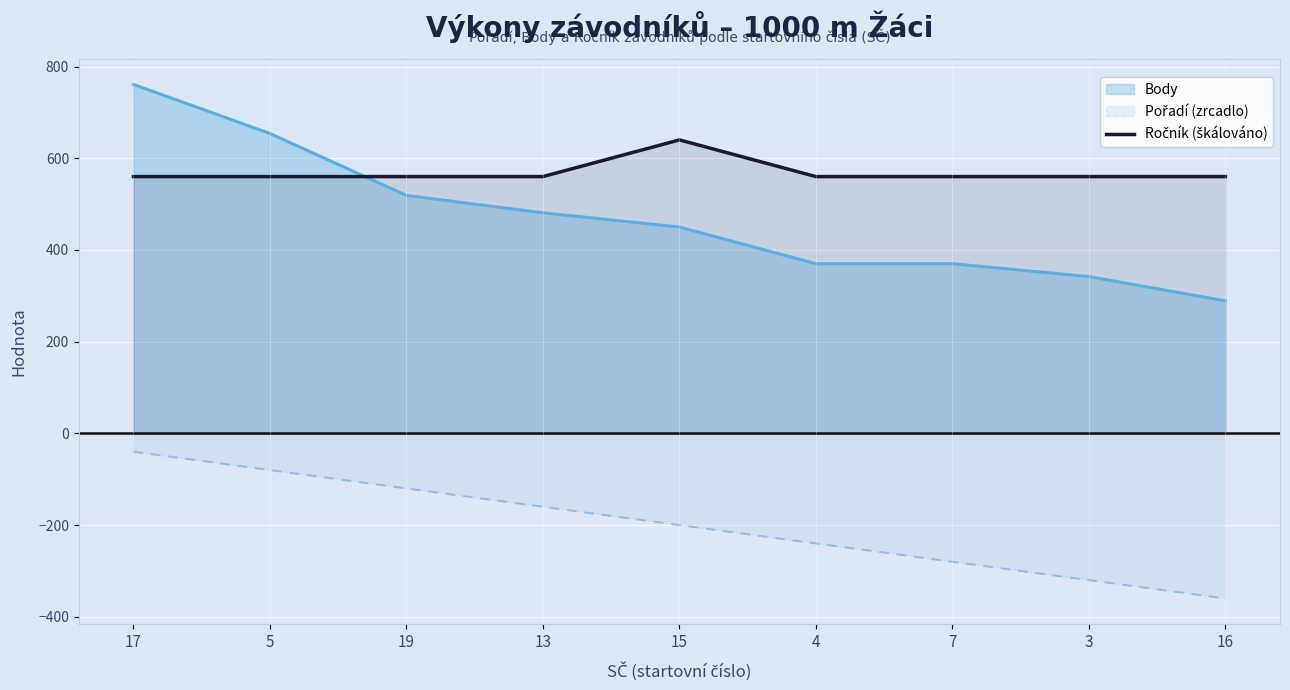

What is the difference between the highest and lowest values at 5?

734